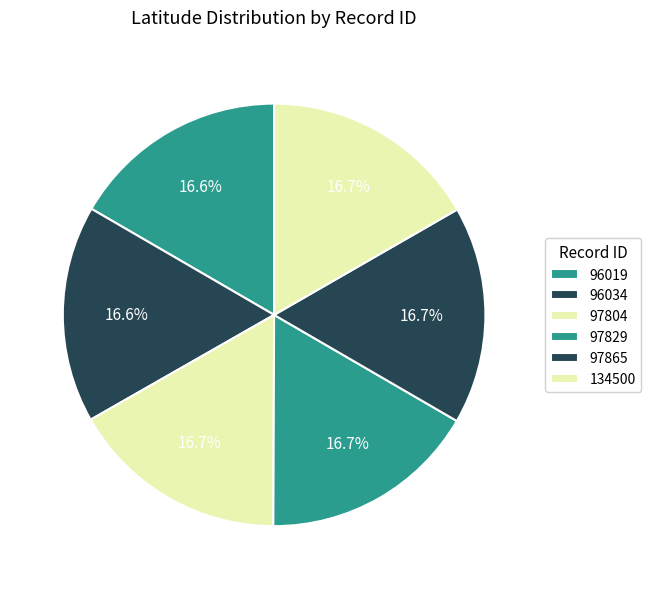

To the nearest percent, what percentage of the pie is 97829?

17%